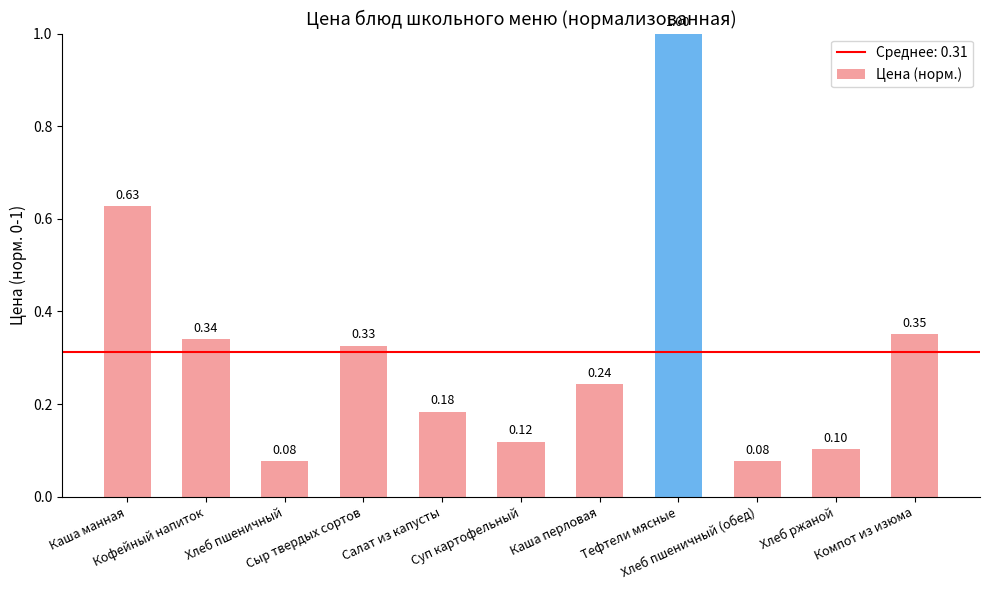

What is the sum of all values?

3.4